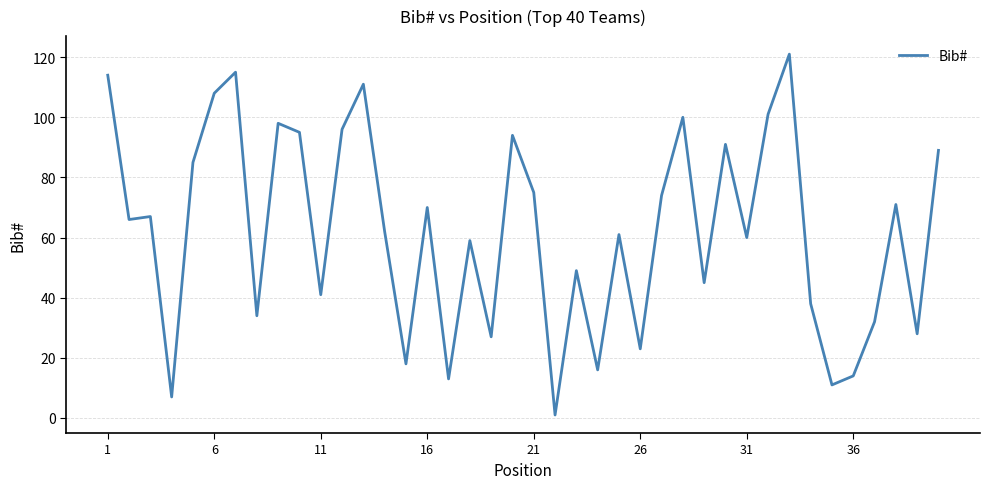

Count the number of data series in this chart.

1